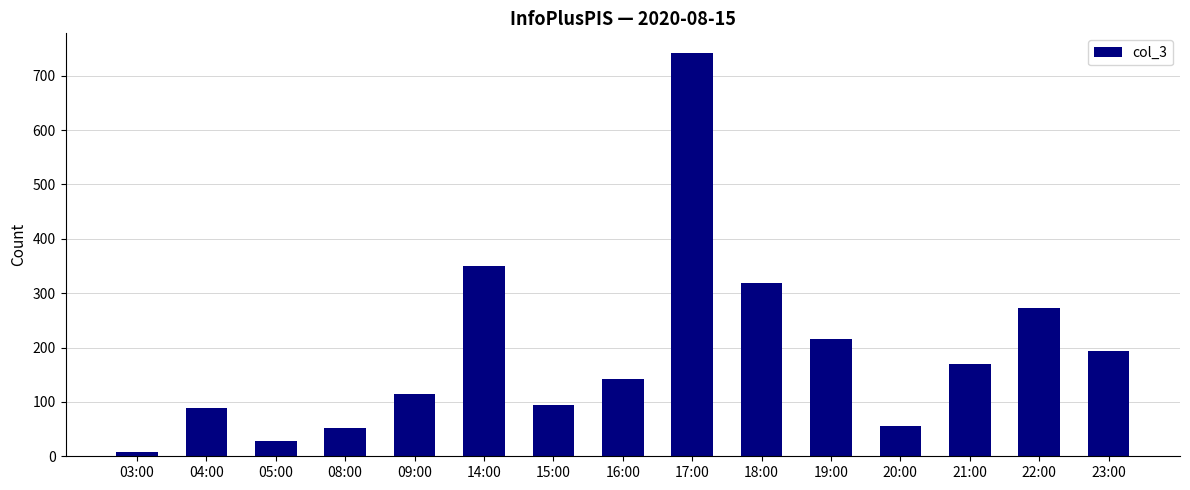

True or false: the data shows 55 at 20:00.

True